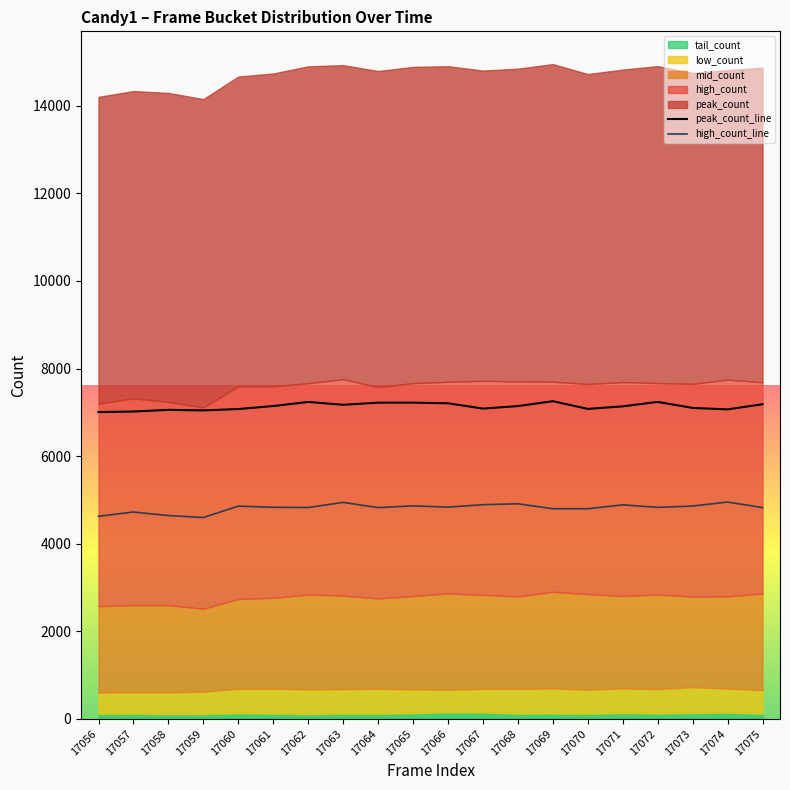

In peak_count_line, how many points are higher than both neighbors (excluding endpoints)?

5